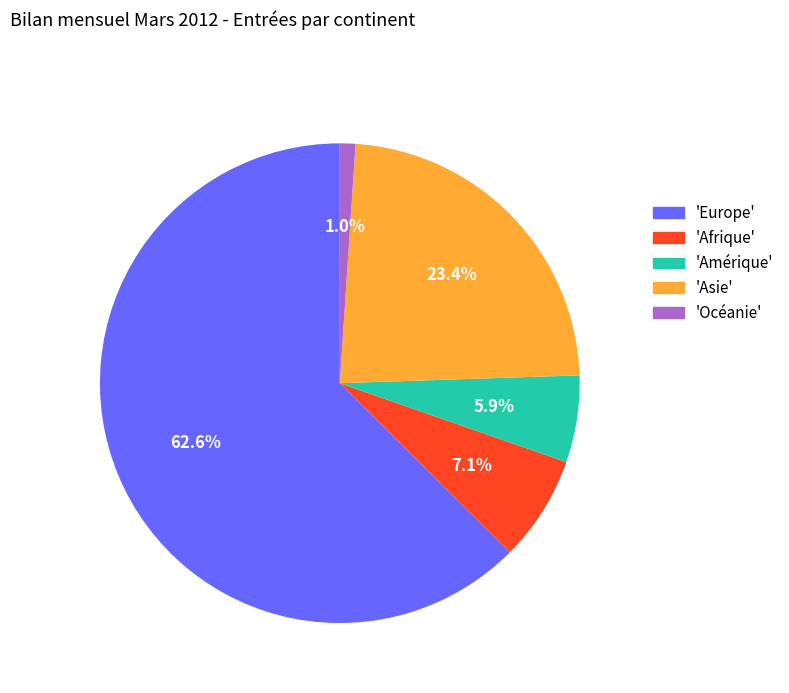

Is there any slice that represents more than half of the pie?

Yes